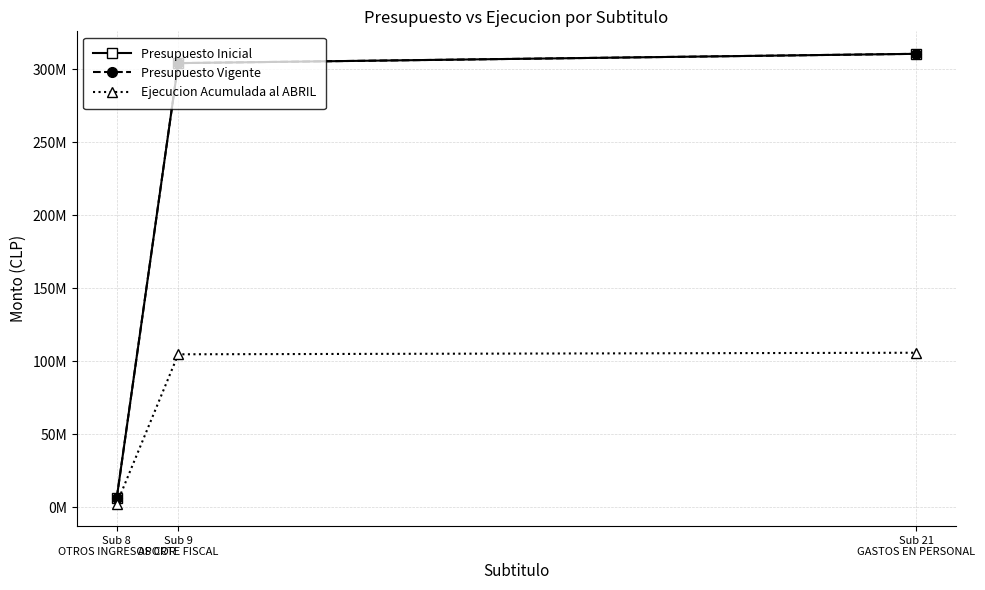

Is it true that Presupuesto Vigente equals 105498956 at Sub 21
GASTOS EN PERSONAL?

False